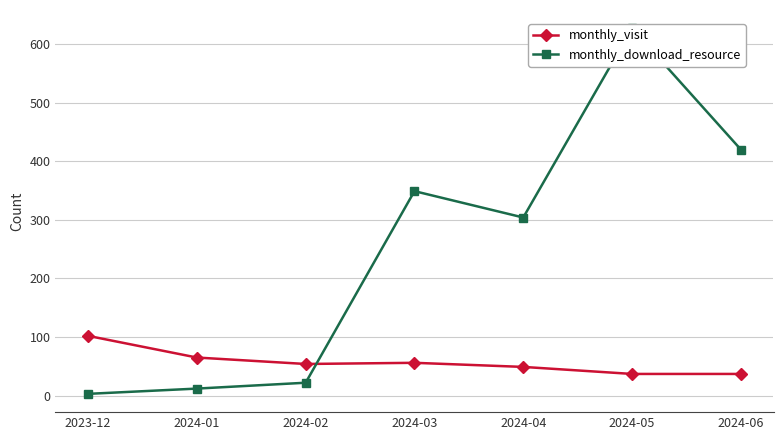

Reading right to left, what are all the values shown in this chart?

monthly_visit: 2024-06=37	2024-05=37	2024-04=49	2024-03=56	2024-02=54	2024-01=65	2023-12=102
monthly_download_resource: 2024-06=420	2024-05=627	2024-04=304	2024-03=349	2024-02=22	2024-01=12	2023-12=3